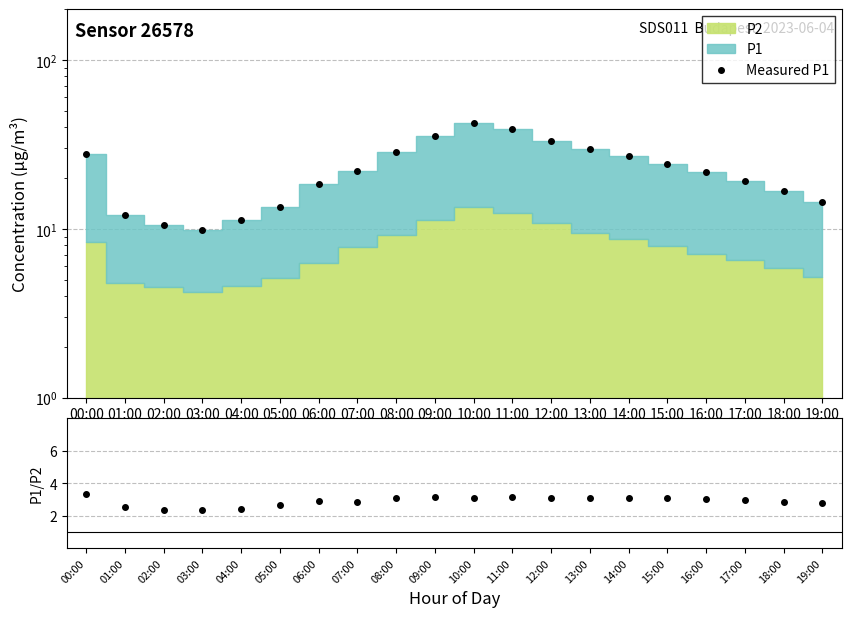

What is the average value?

22.8